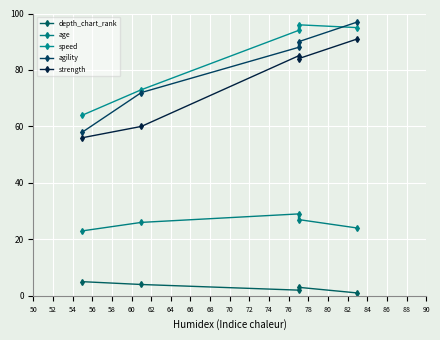

Which series has the largest total across all categories?

speed